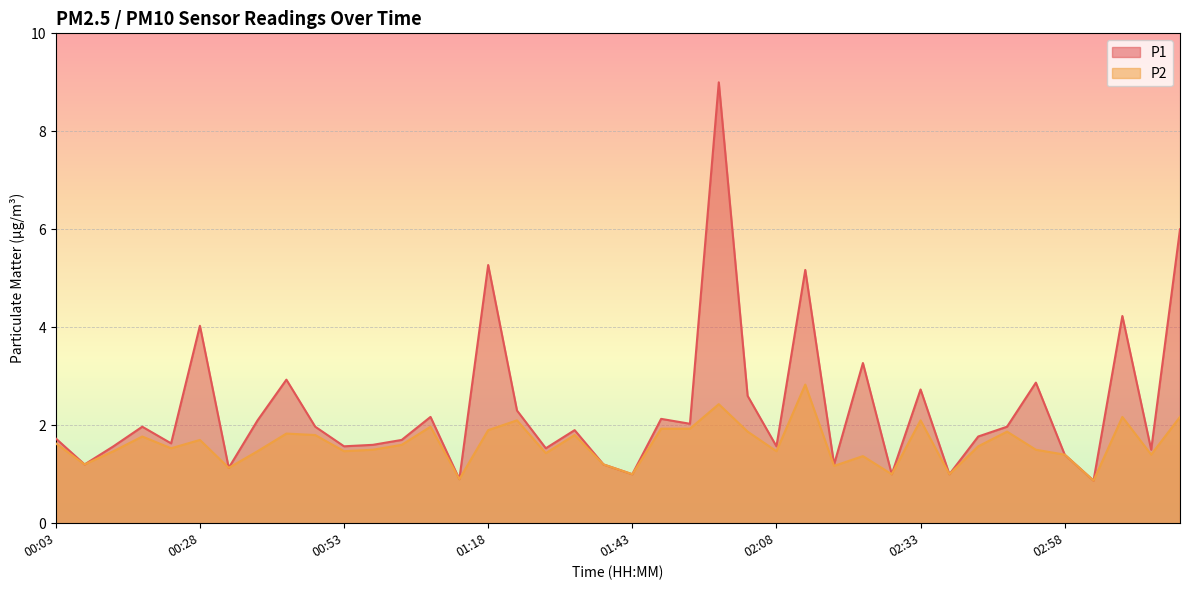

How many interior local valleys does the P1 series have?

14